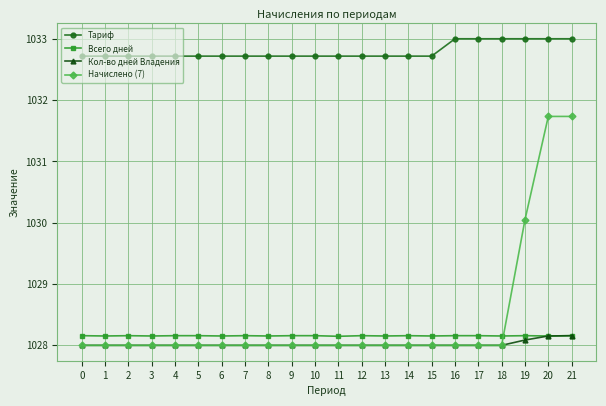

How many data points does each series have?

22